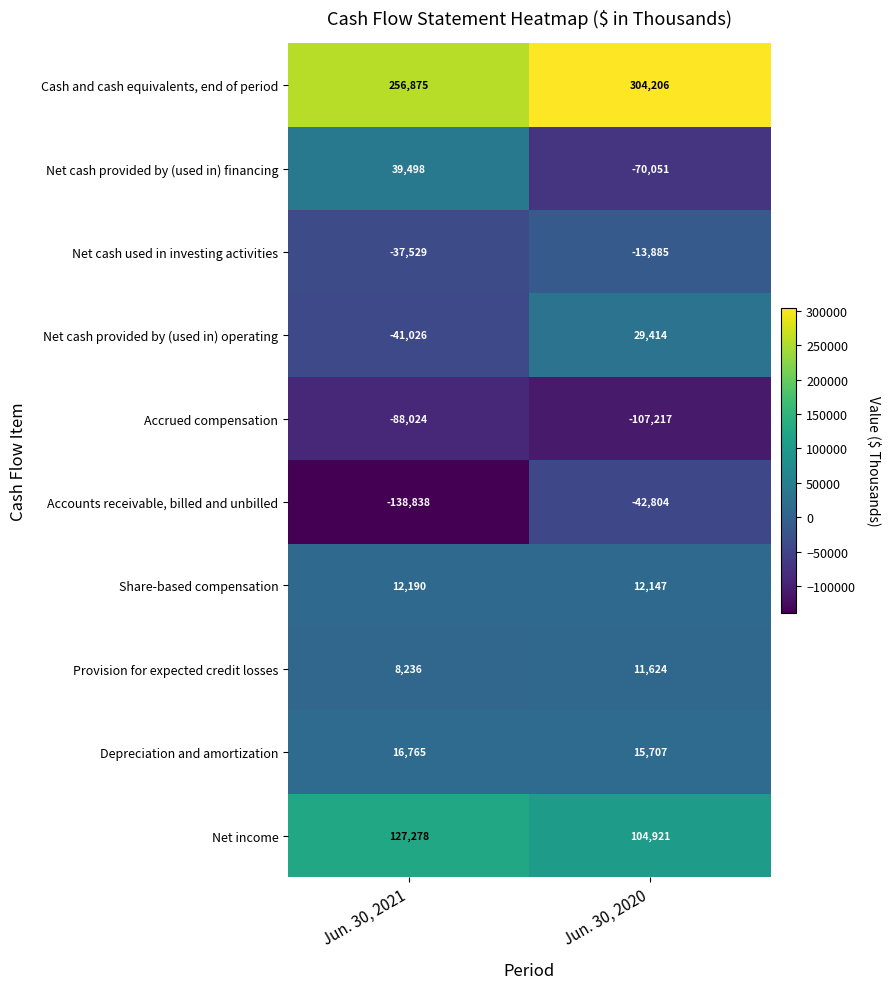

Which series changed the most between Jun. 30, 2021 and Jun. 30, 2020?

Net cash provided by (used in) financing